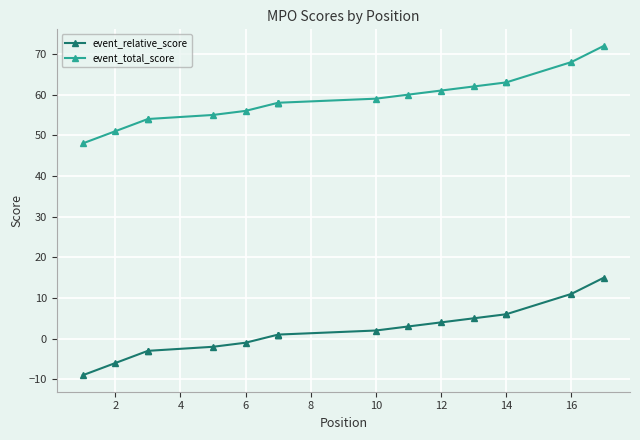

Which series has the largest range (max minus min)?

event_relative_score